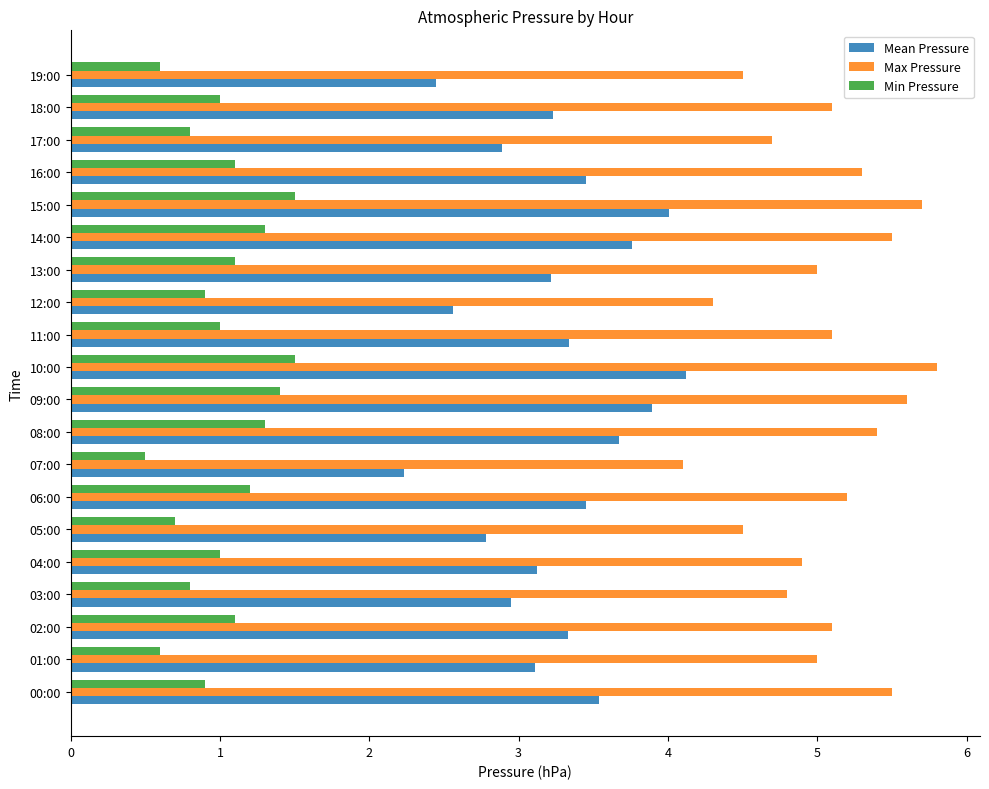

Which series has the widest spread of values?

Mean Pressure